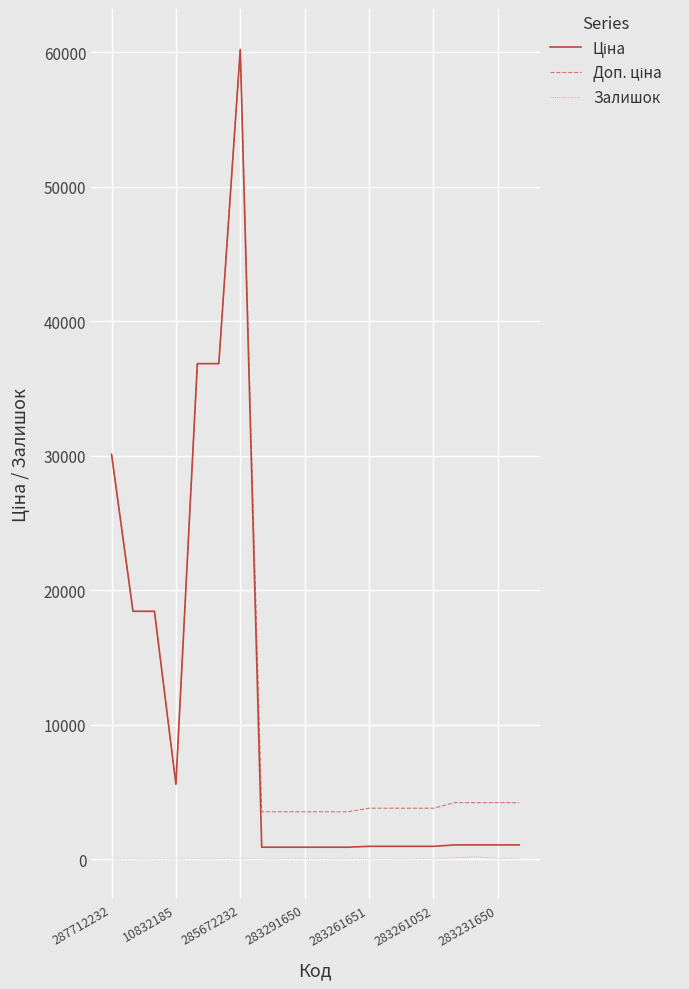

What is the maximum value shown in the chart?

60205.6